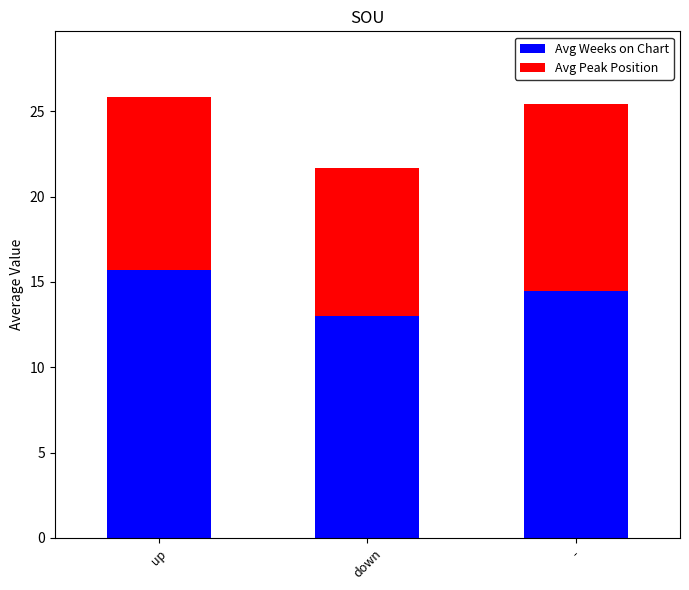

Reading left to right, what are the values for Avg Weeks on Chart?

up=15.7	down=13.0	-=14.4